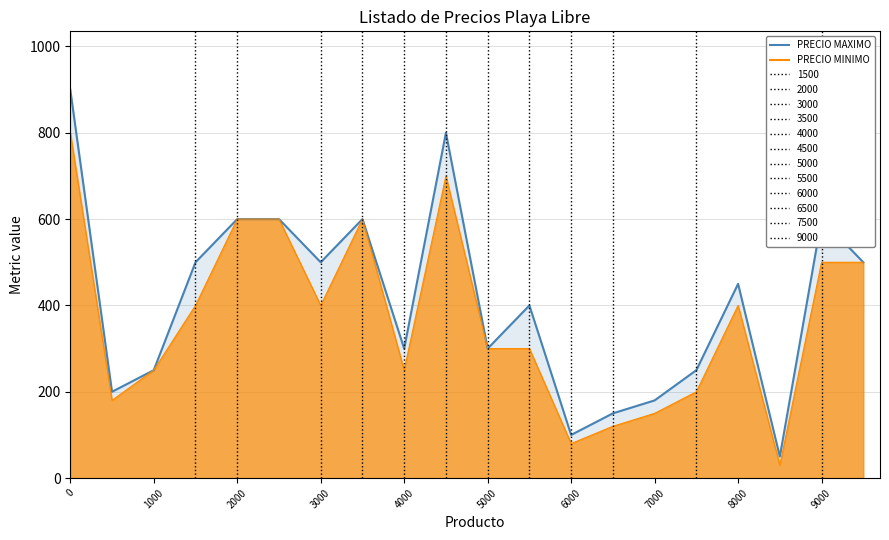

What is the highest value of the PRECIO MINIMO series?

800